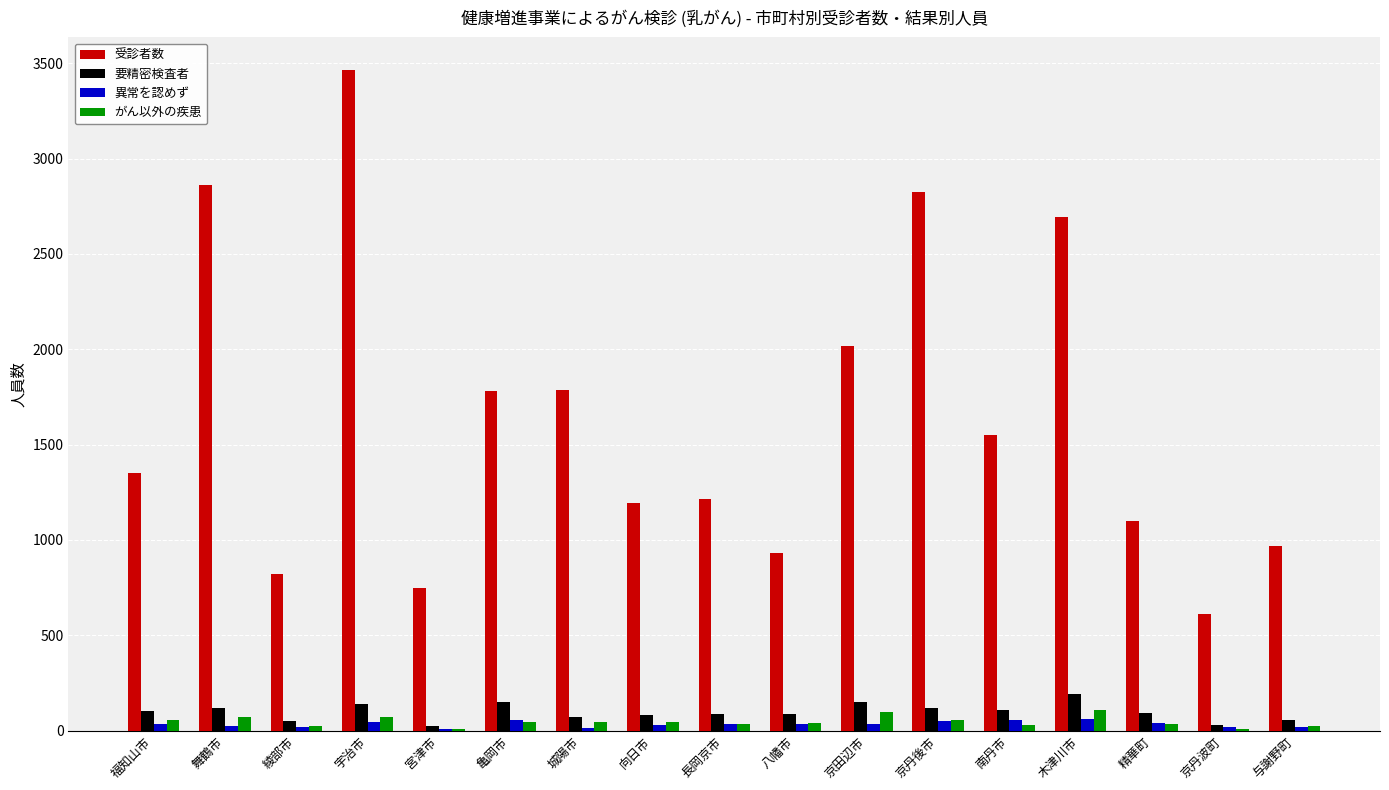

What is the sum of all 異常を認めず values?

575